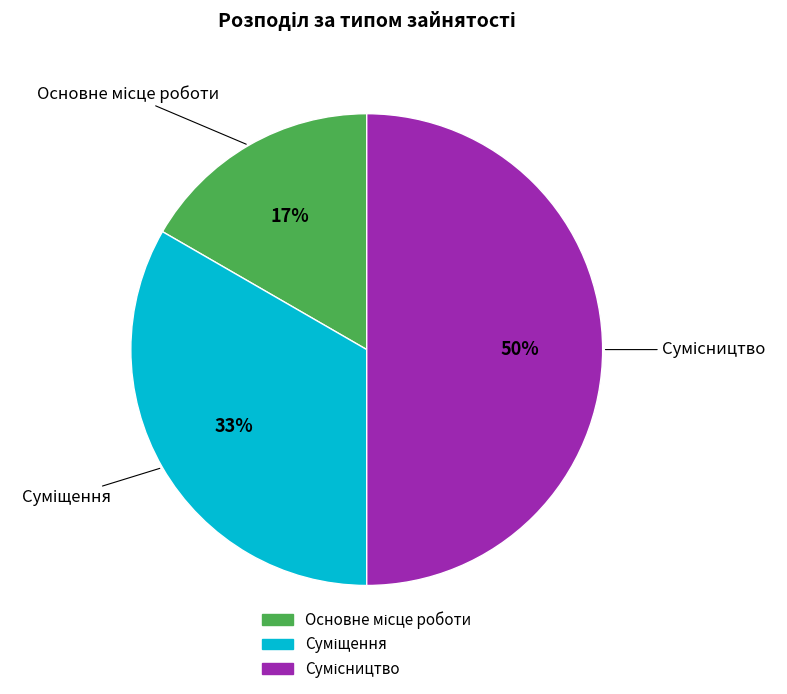

To the nearest percent, what is the average slice percentage?

33%